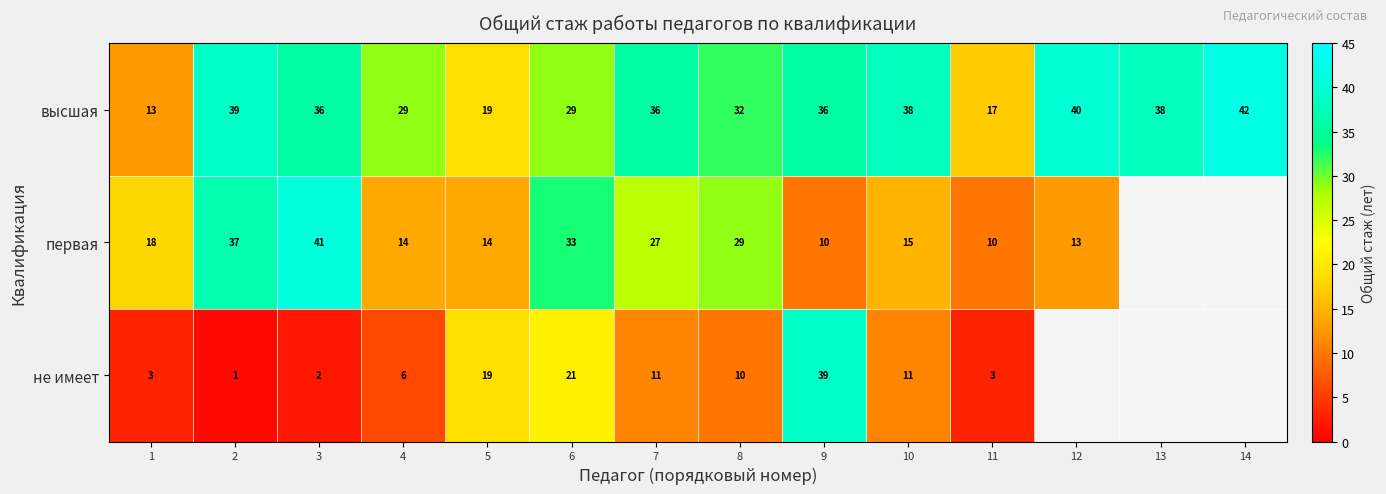

What is the total value across all series at 6?

83